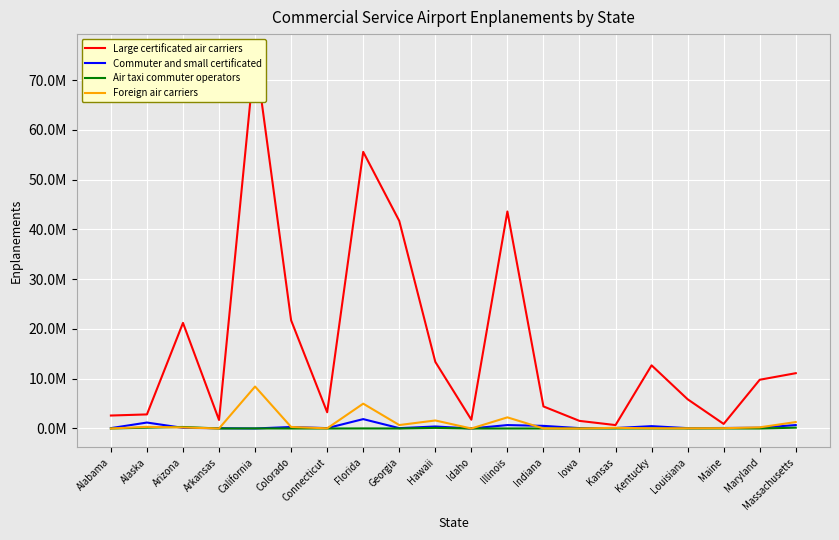

Is it true that Commuter and small certificated equals 688102 at Illinois?

True